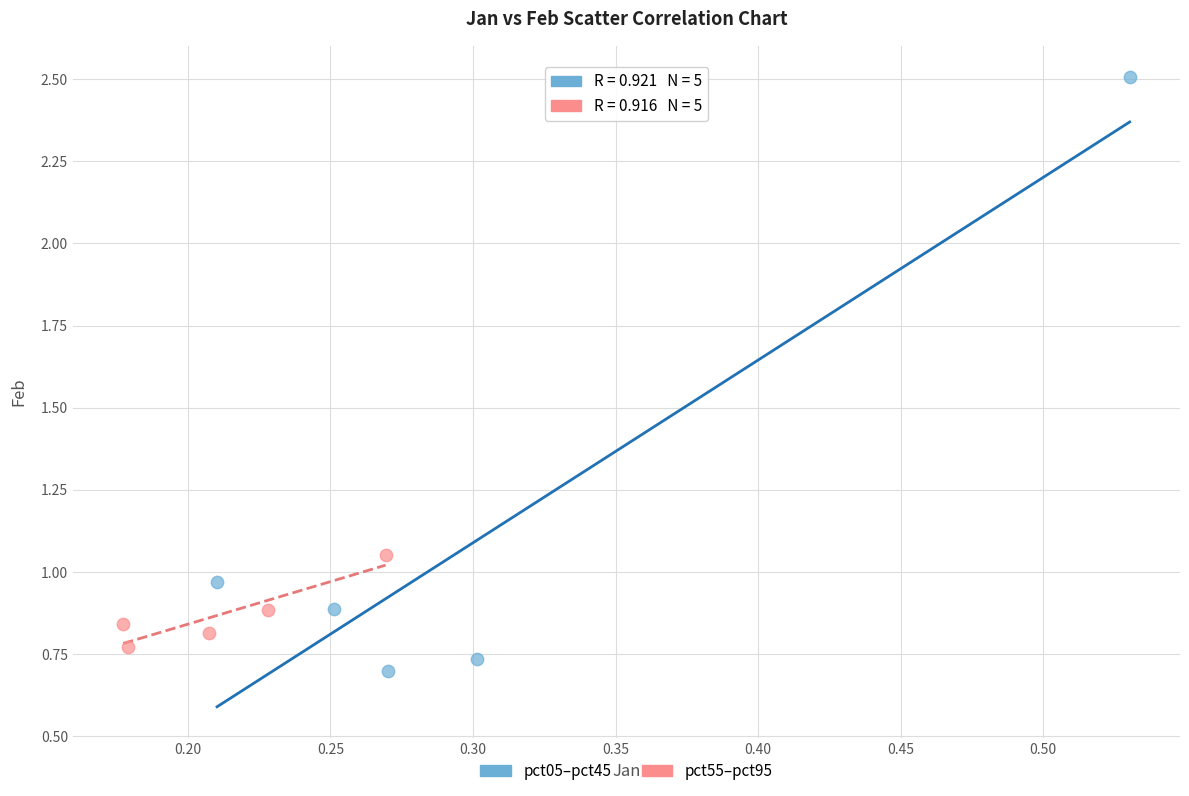

Which series contains the highest Y value?

pct05–pct45